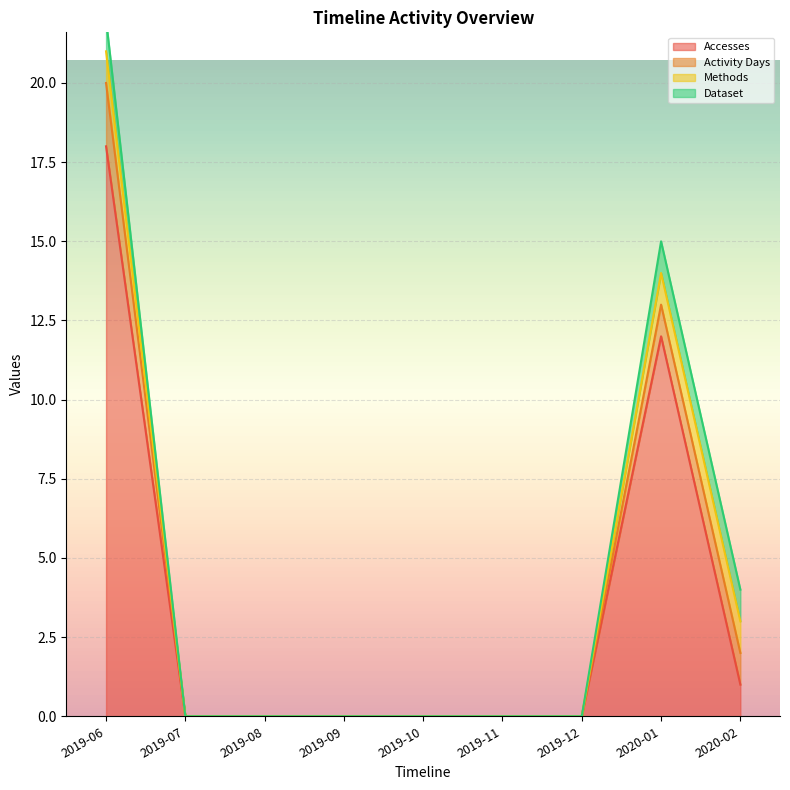

Between 2019-11 and 2020-01, which series saw the biggest shift?

Accesses